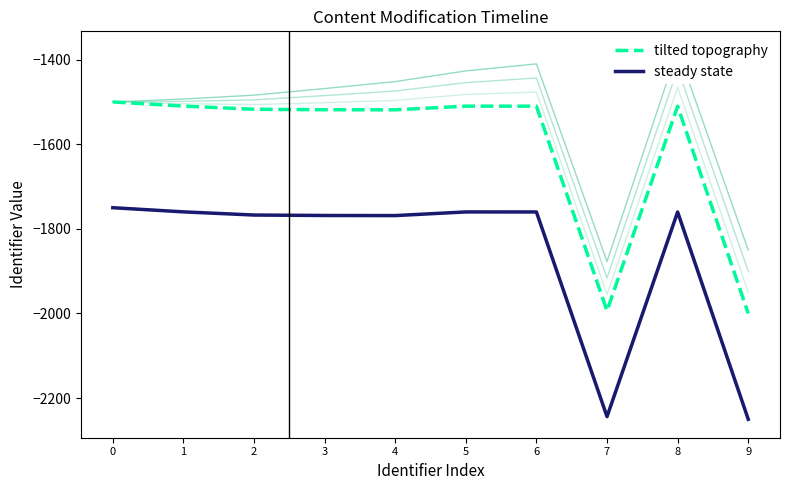

Is the value of steady state at 3 greater than the value of tilted topography at 6?

No